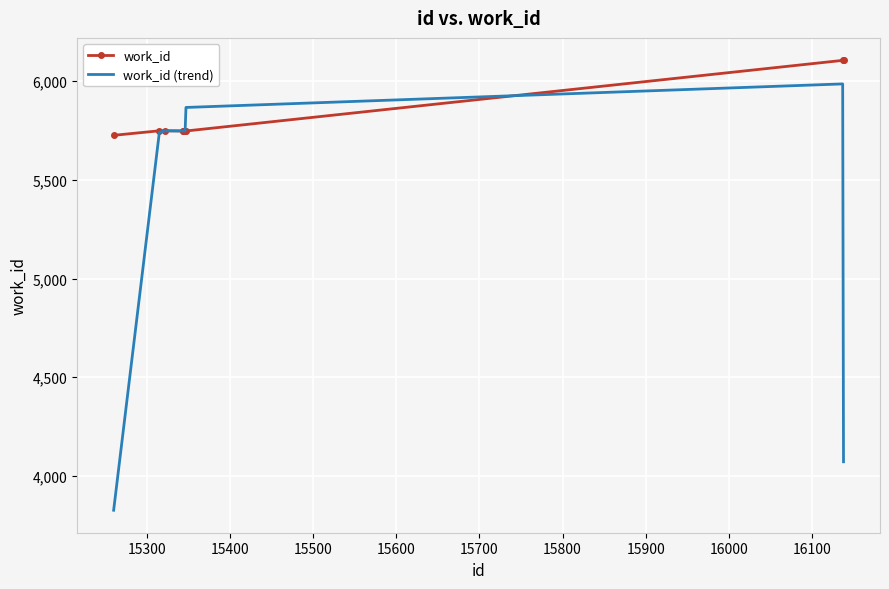

Which series has the largest total across all categories?

work_id